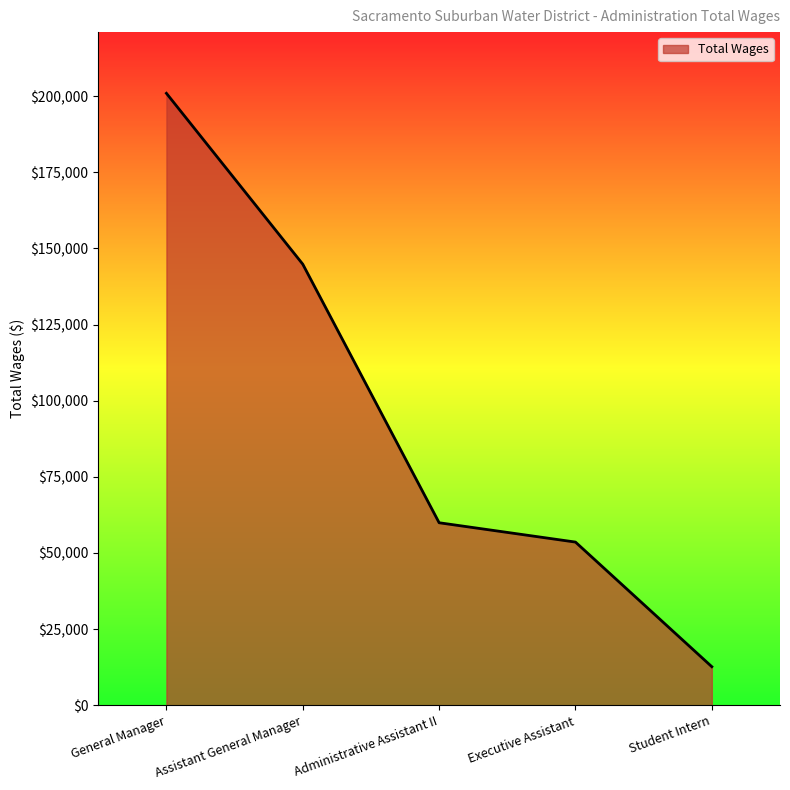

Is it true that the value at Administrative Assistant II is 94481?

False